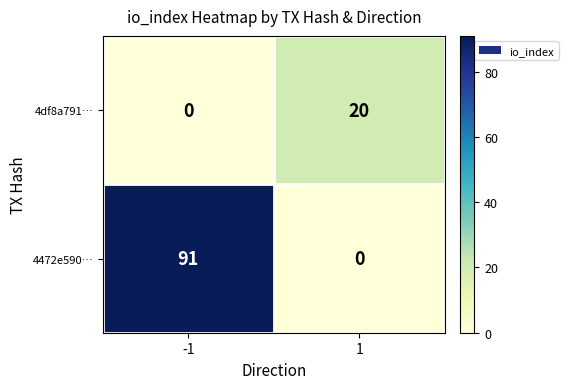

What is the sum of the 4472e590… values at 1 and -1?

91